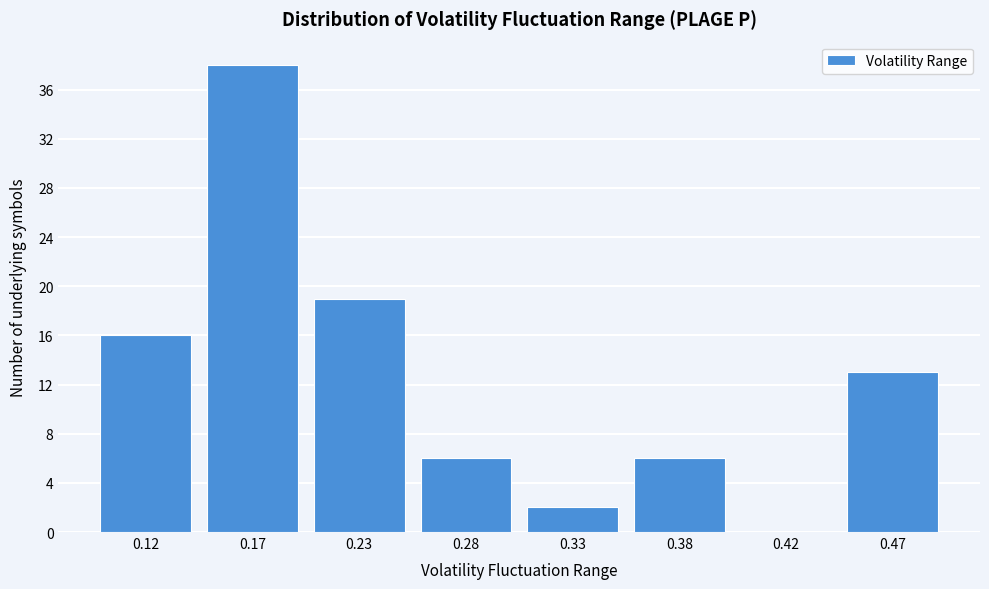

Reading right to left, transcribe all the data shown in this chart.

0.47=13	0.42=0	0.38=6	0.33=2	0.28=6	0.23=19	0.17=38	0.12=16